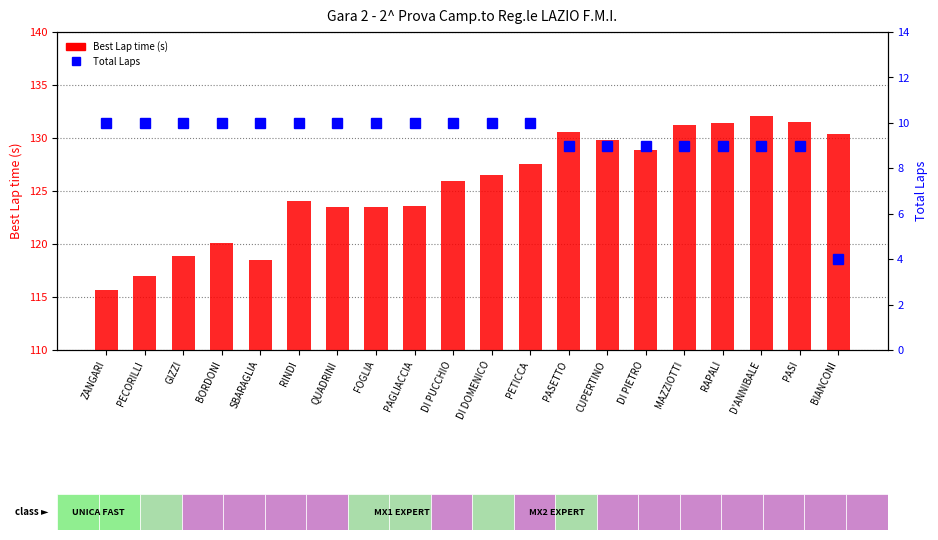

Is it true that Total Laps equals 4.6 at MAZZIOTTI?

False